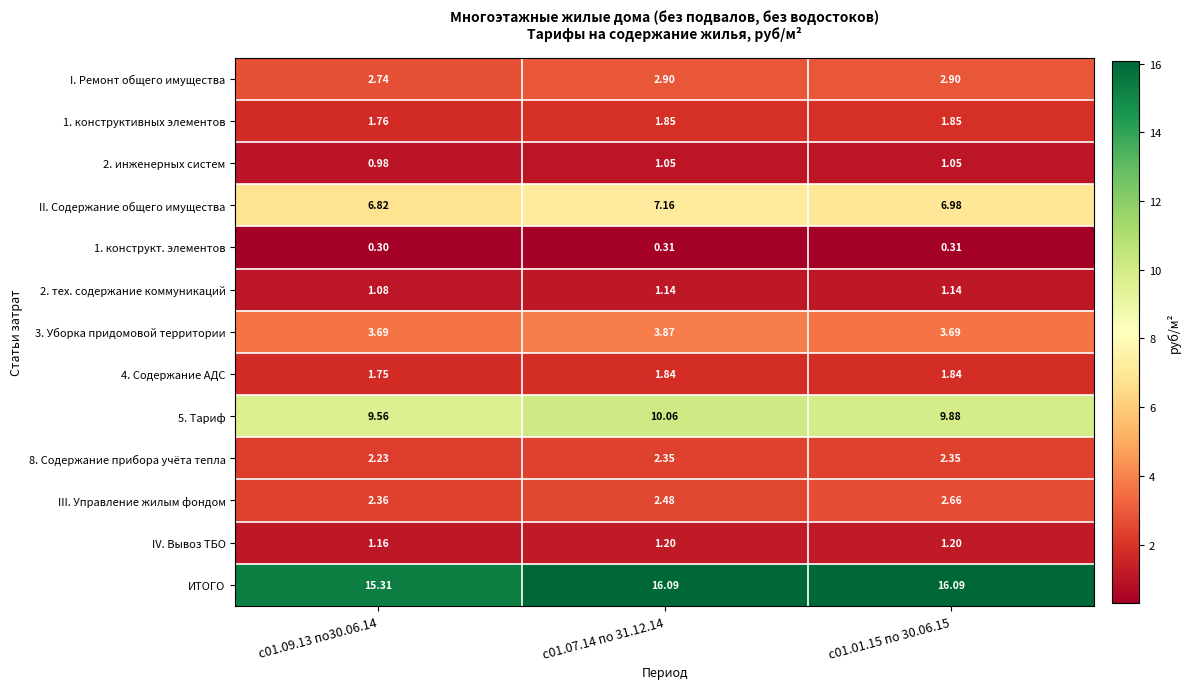

What is the smallest value displayed?

0.3